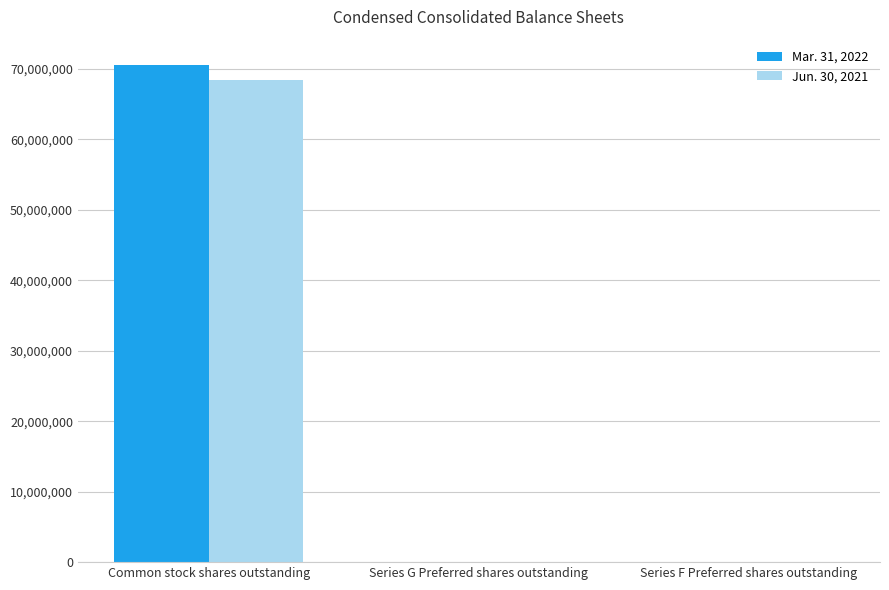

What is the total value across all series at Common stock shares outstanding?

139053426